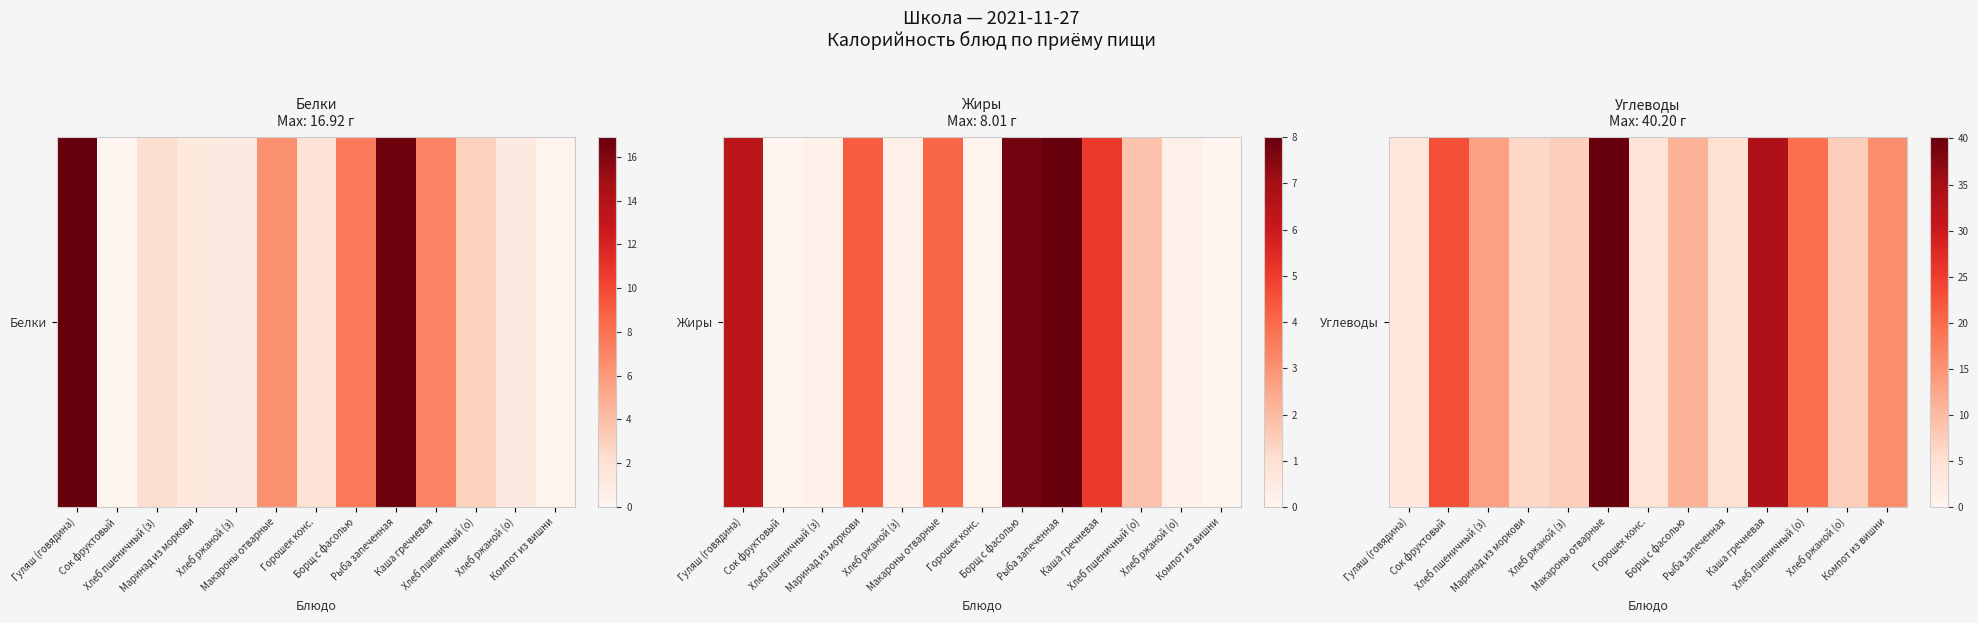

Rank the categories by value from highest to lowest.

Макароны отварные, Каша гречневая, Сок фруктовый, Хлеб пшеничный (о), Компот из вишни, Хлеб пшеничный (з), Борщ с фасолью, Хлеб ржаной (з), Хлеб ржаной (о), Маринад из моркови, Рыба запеченная, Горошек конс., Гуляш (говядина)